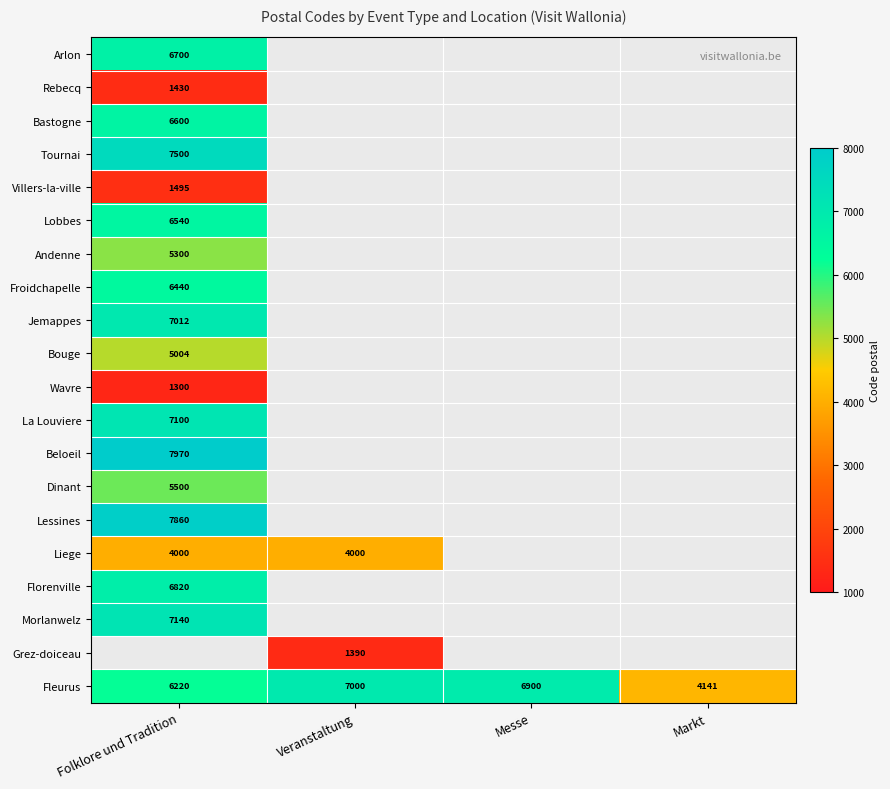

What is the lowest value of the Fleurus series?

4141